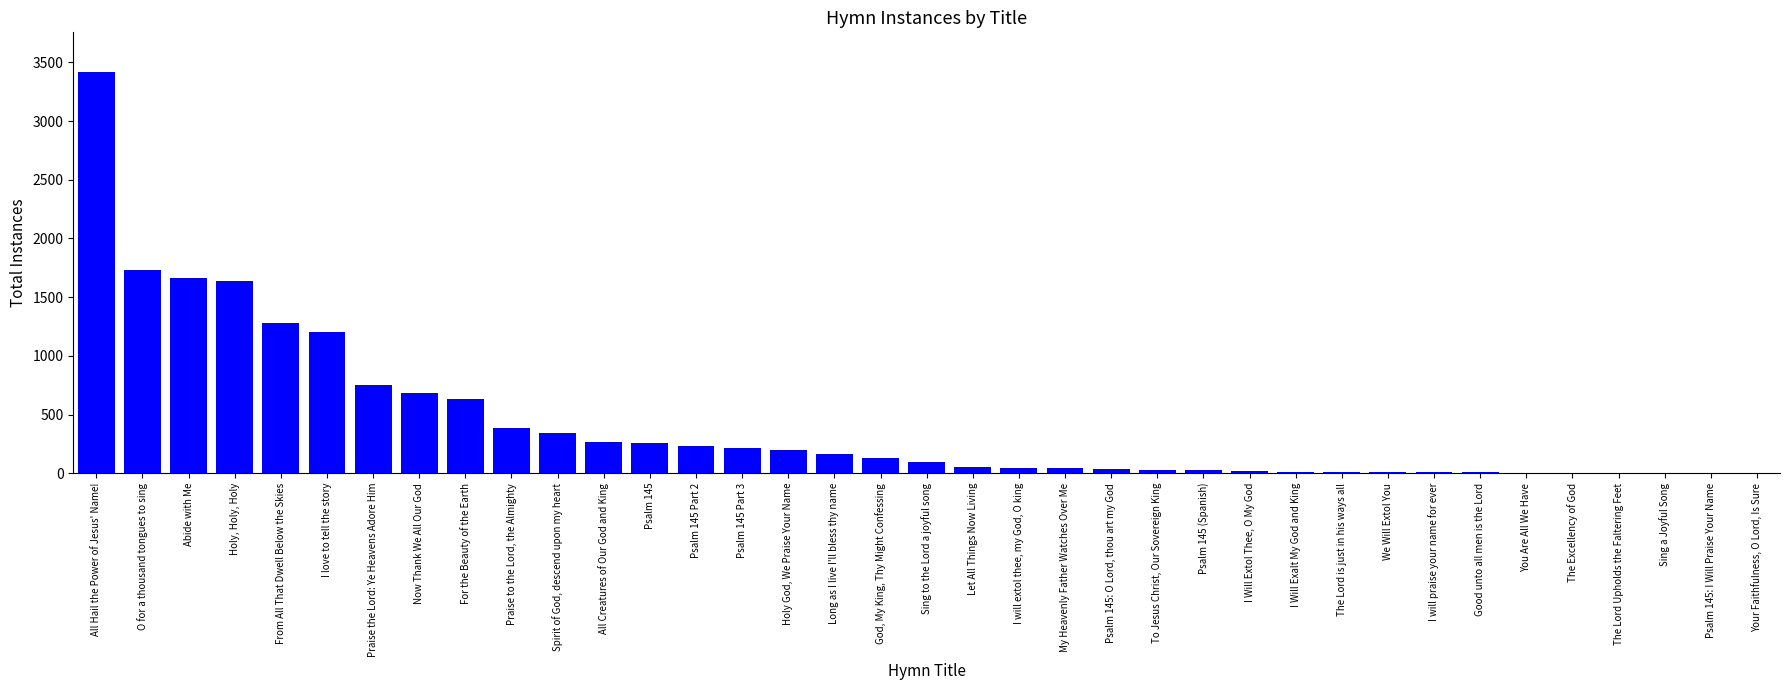

At which category does the chart reach its peak across all series?

All Hail the Power of Jesus' Name!